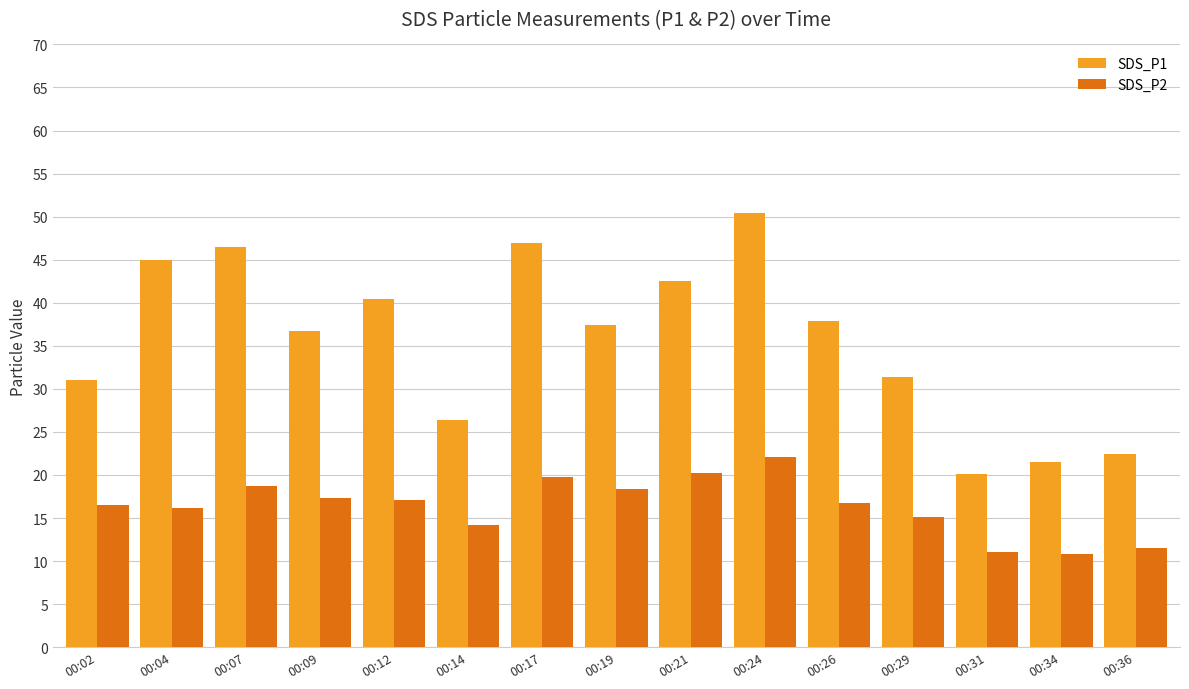

What is the minimum value for SDS_P2?

10.9